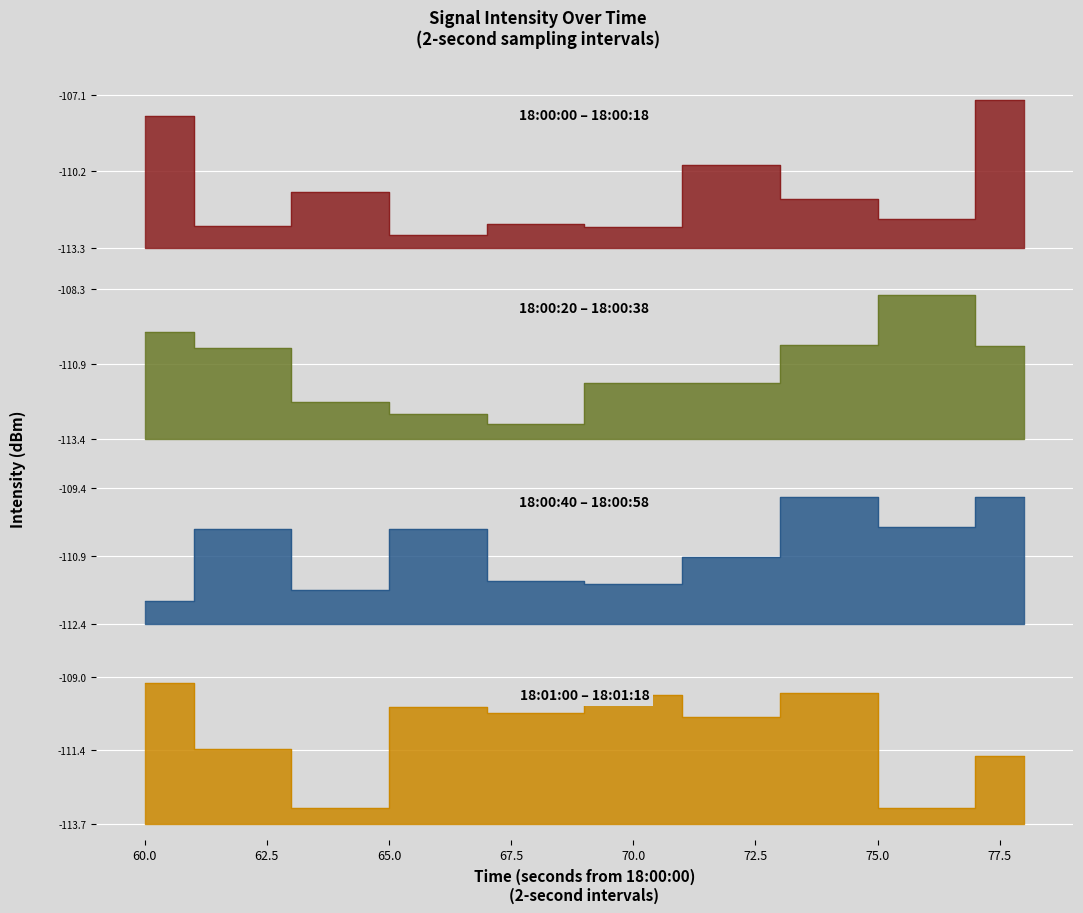

At which category does the data reach its first local peak?

2